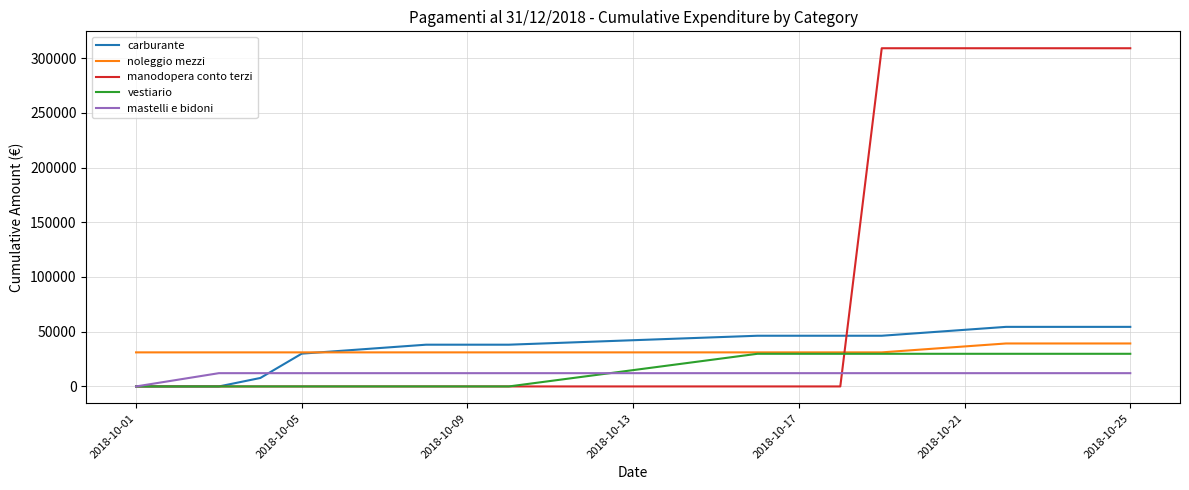

Which series has the largest range (max minus min)?

manodopera conto terzi